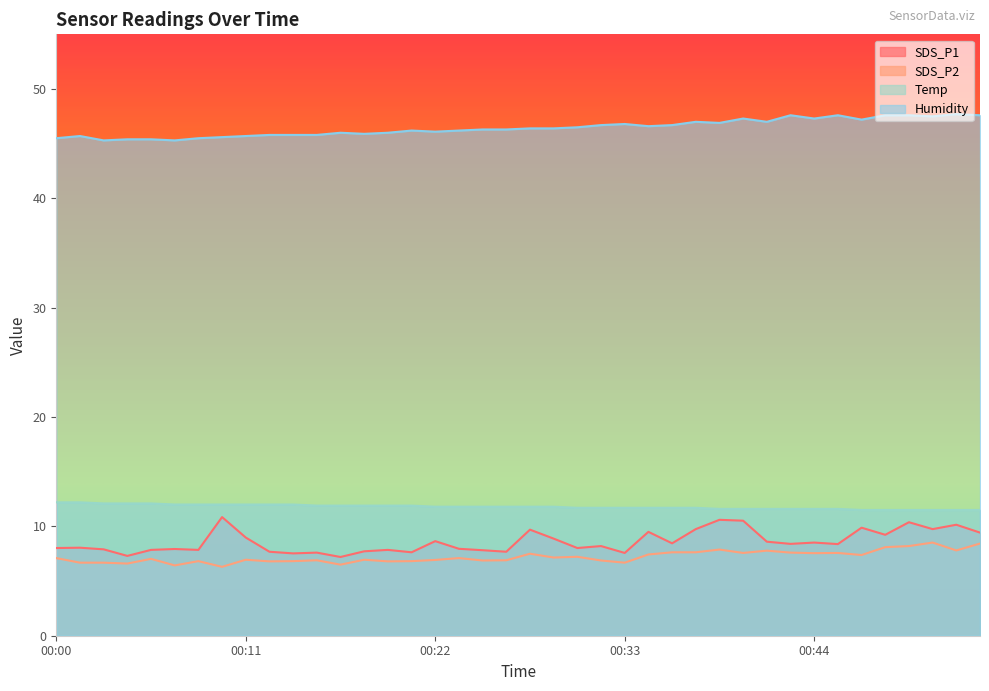

Which label corresponds to the largest value in the chart?

00:53